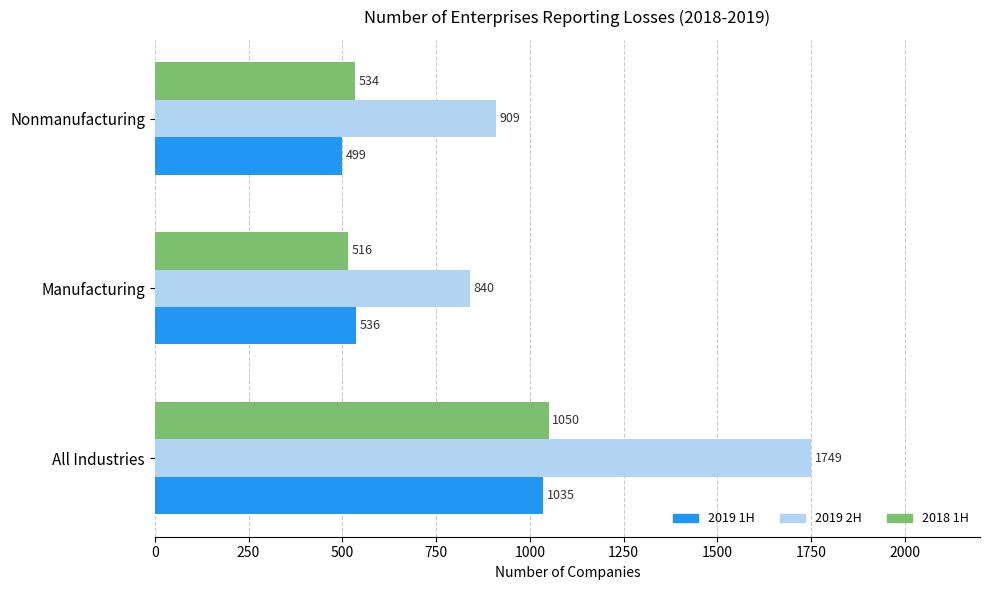

What is the total value across all series at Nonmanufacturing?

1942